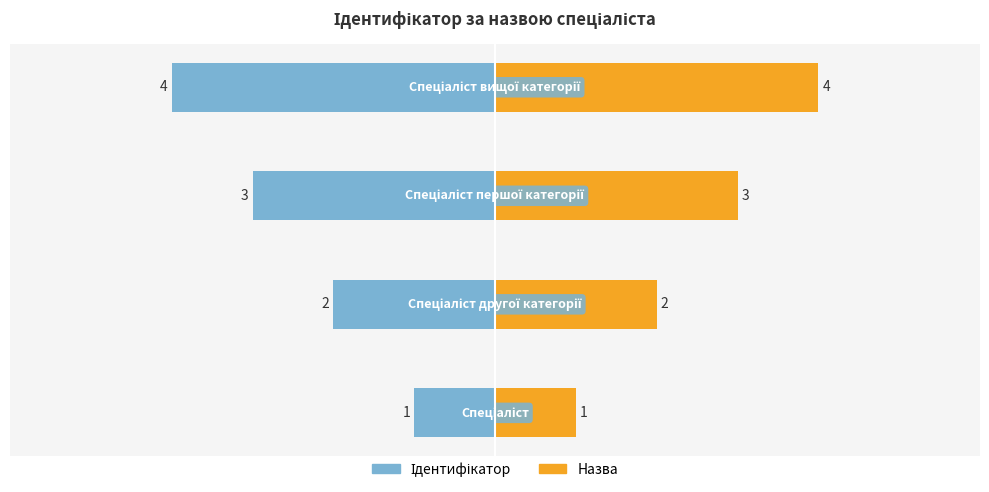

Reading right to left, what are all the values shown in this chart?

Ідентифікатор: -4	-3	-2	-1
Назва: 4	3	2	1